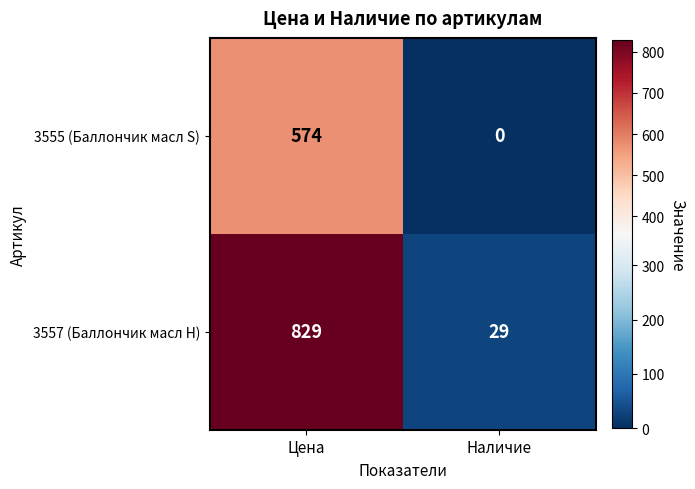

Reading left to right, extract all data points from this chart.

3555 (Баллончик масл S): 574	0
3557 (Баллончик масл H): 829	29